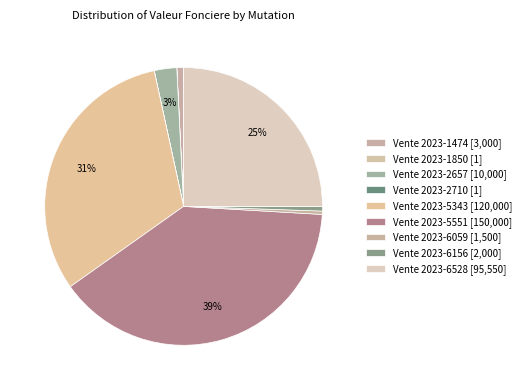

Is it true that Vente 2023-1474 is 15% of the pie?

False